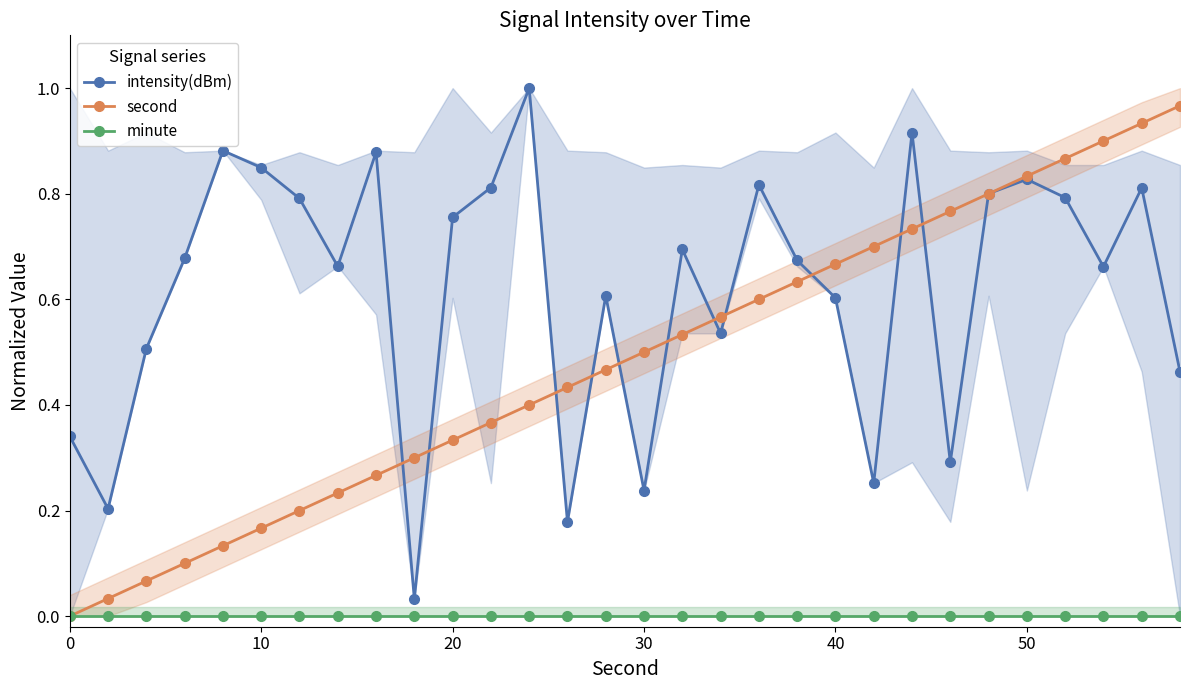

True or false: minute and intensity(dBm) intersect in this chart.

False